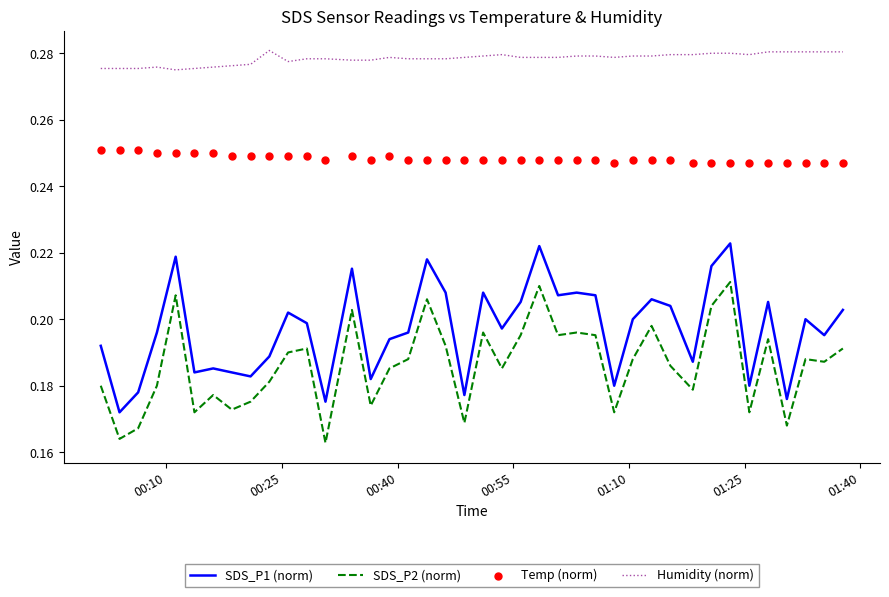

Which series contains the lowest Y value?

SDS_P2 (norm)